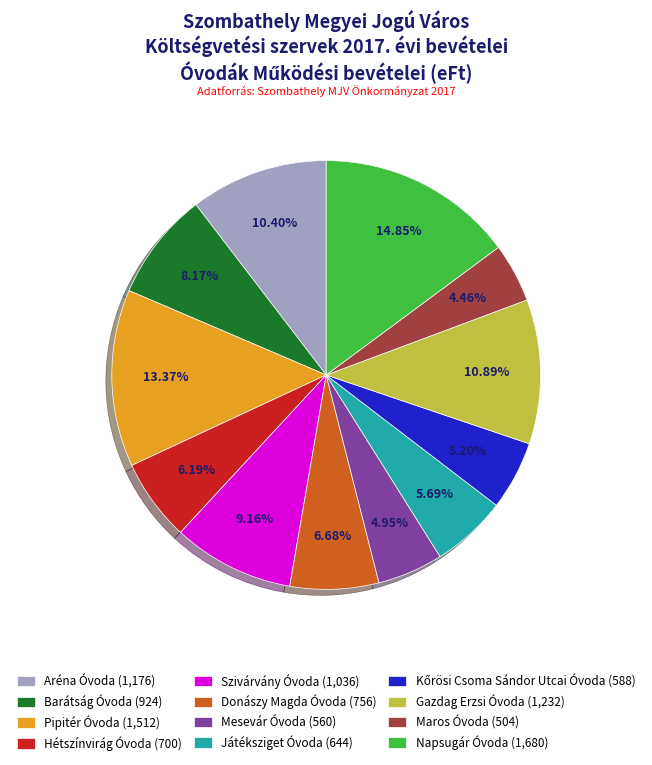

Does any single category account for the majority?

No